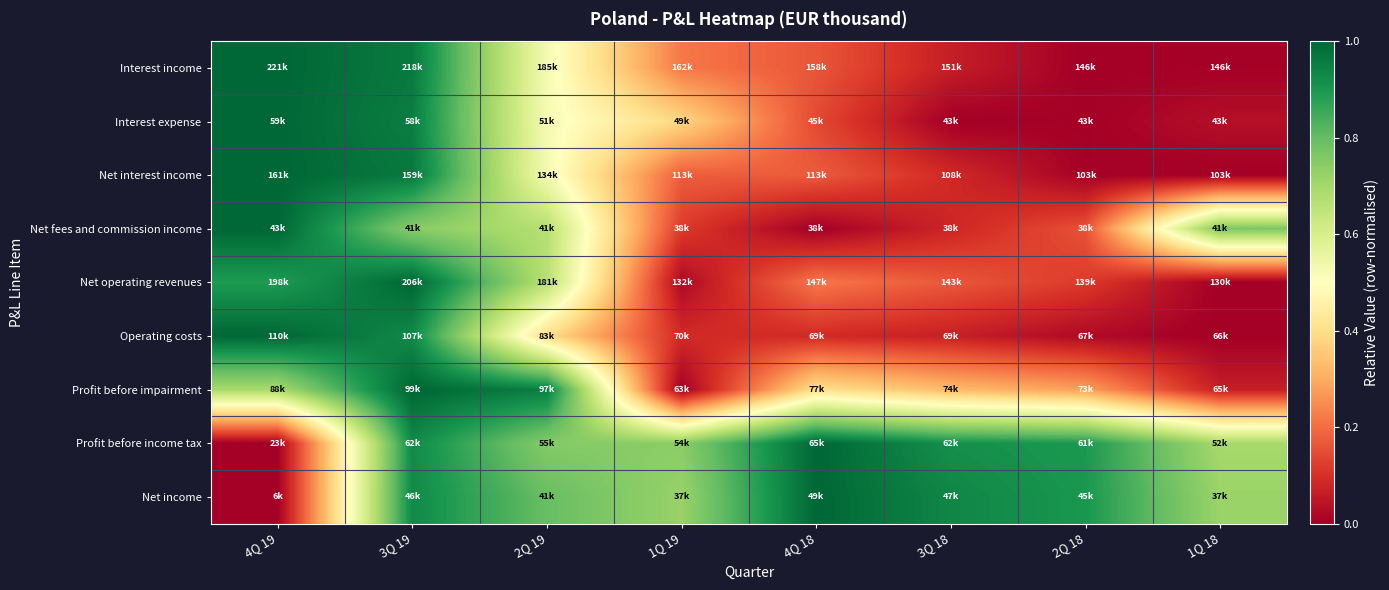

How many series are shown in this chart?

9